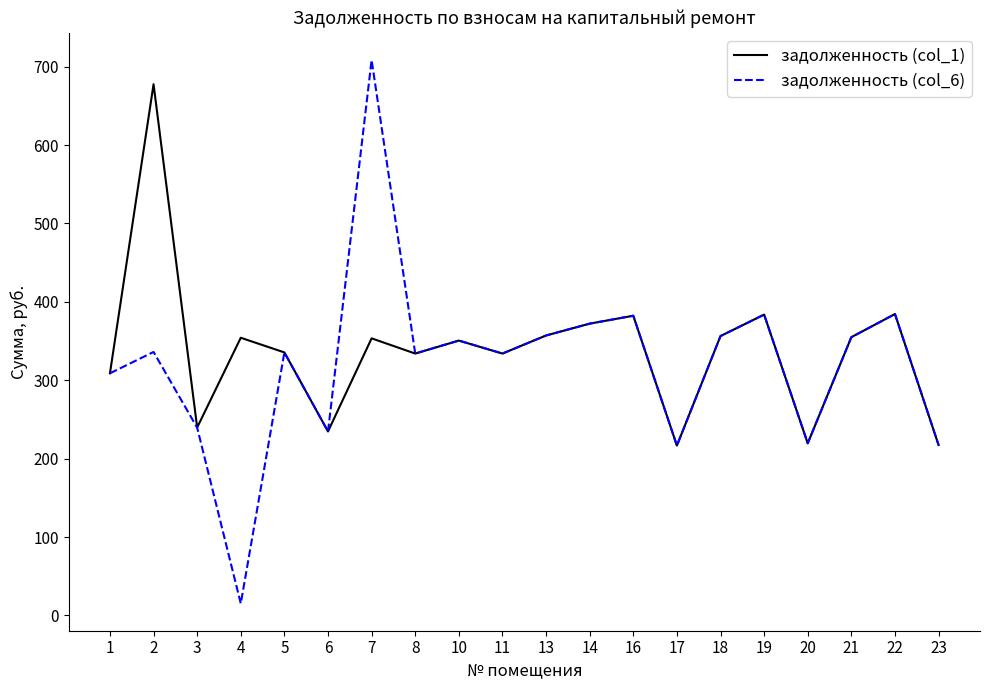

Does the chart have visible grid lines?

No